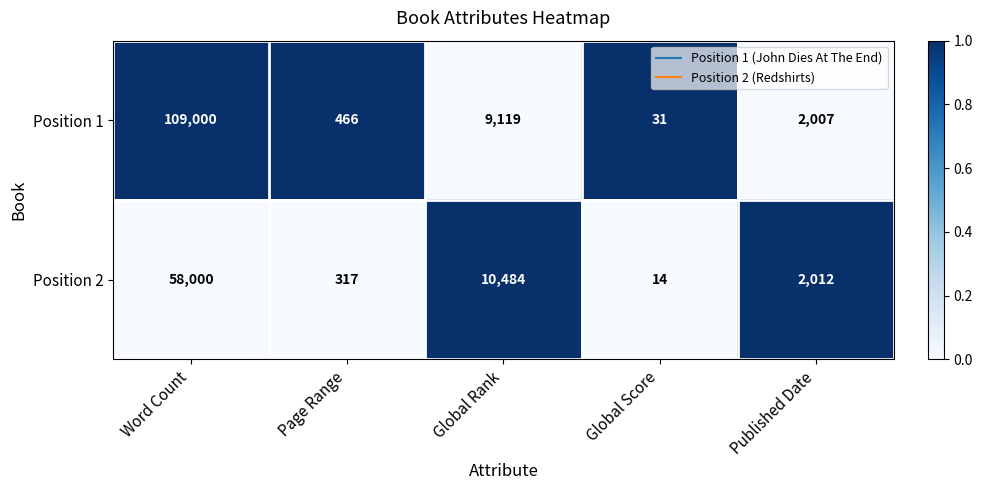

Reading left to right, list all the values displayed in this chart.

Position 1: 109000	466	9119	31	2007
Position 2: 58000	317	10484	14	2012